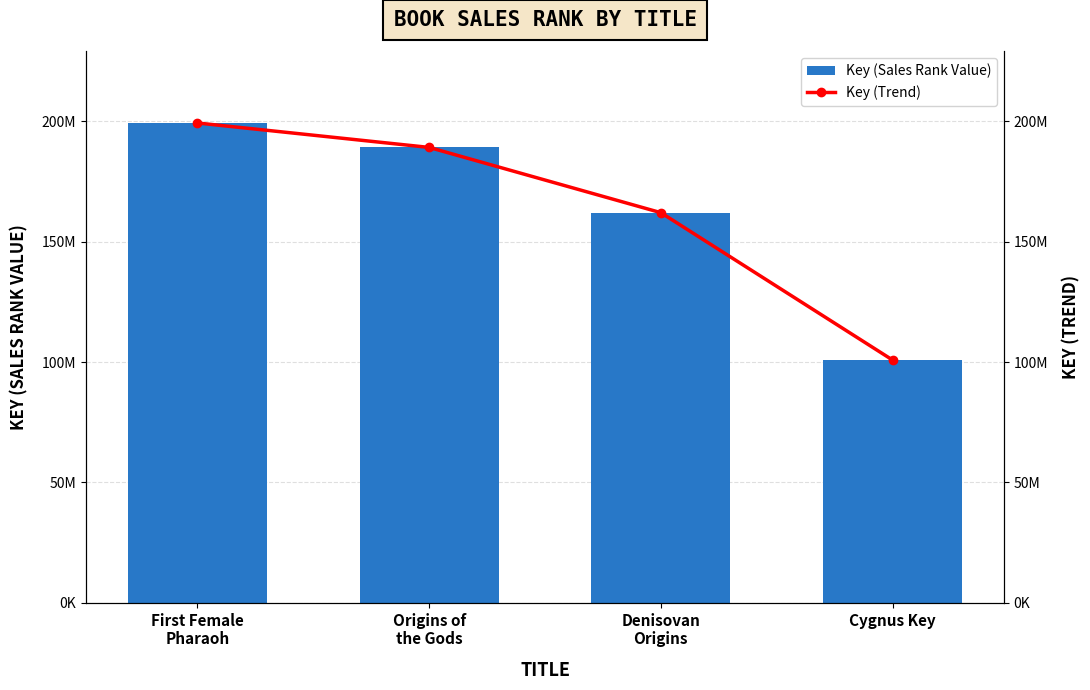

Reading right to left, transcribe all the data shown in this chart.

Key (Sales Rank Value): 100838387	162065363	189178529	199333409
Key (Trend): 100838387	162065363	189178529	199333409